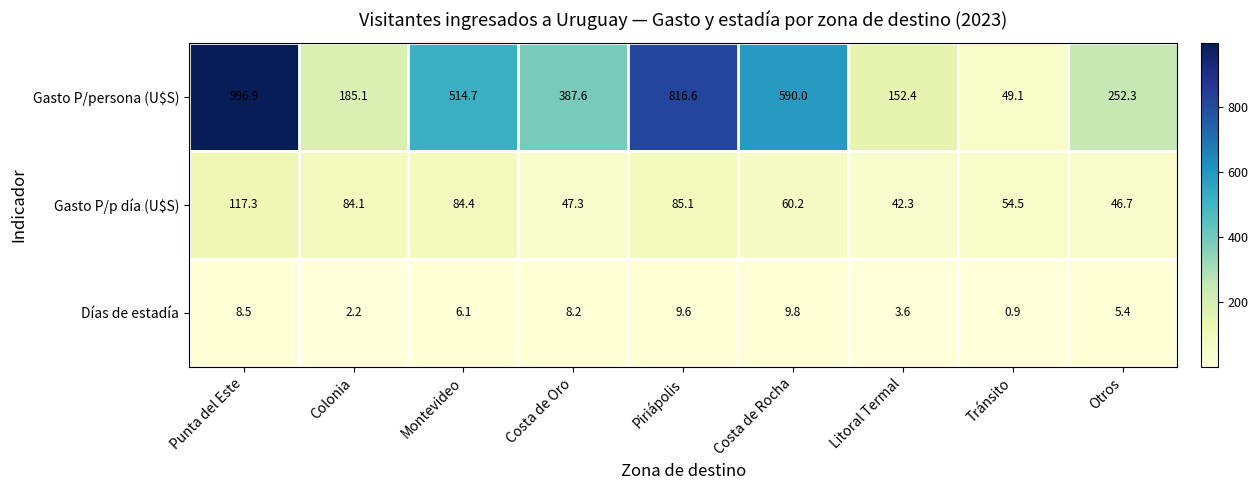

What is the difference between the maximum and minimum values in the Gasto P/persona (U$S) series?

947.8